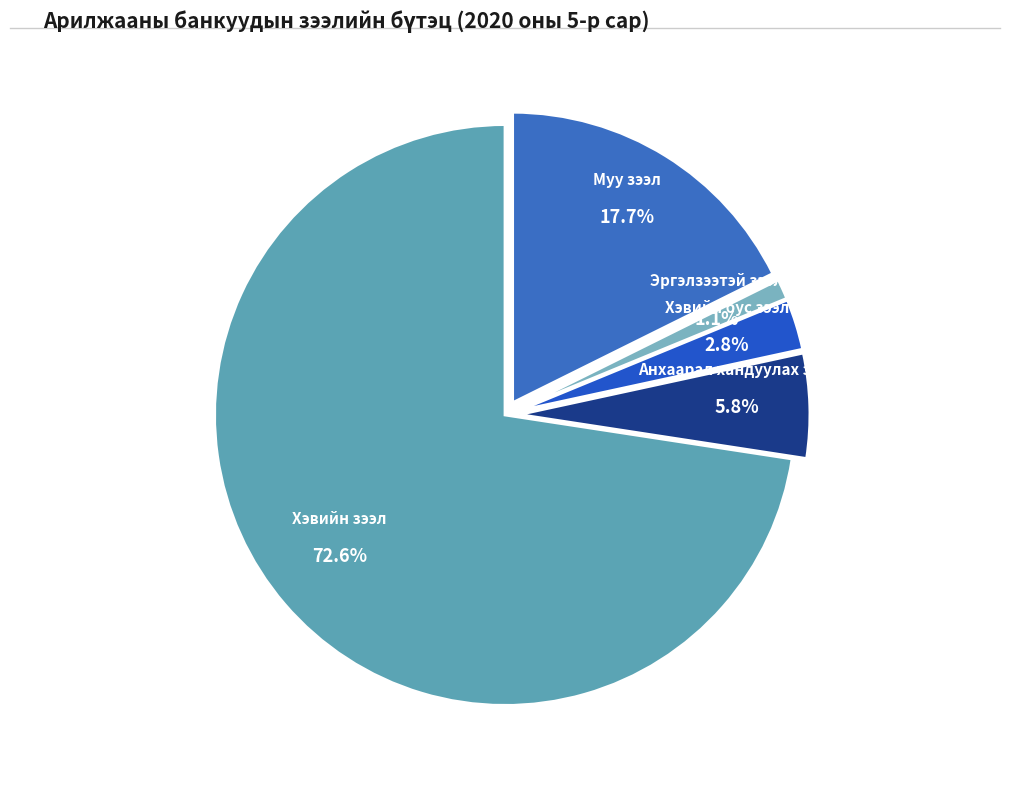

Does Анхаарал хандуулах зээл represent more than half of the total?

No